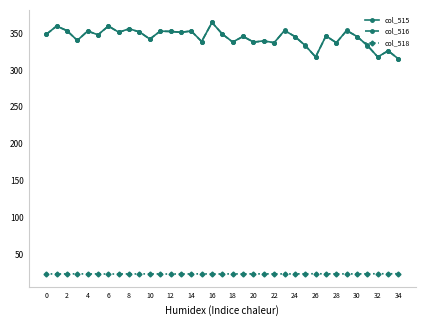

How many data points in col_516 are above 346?

18